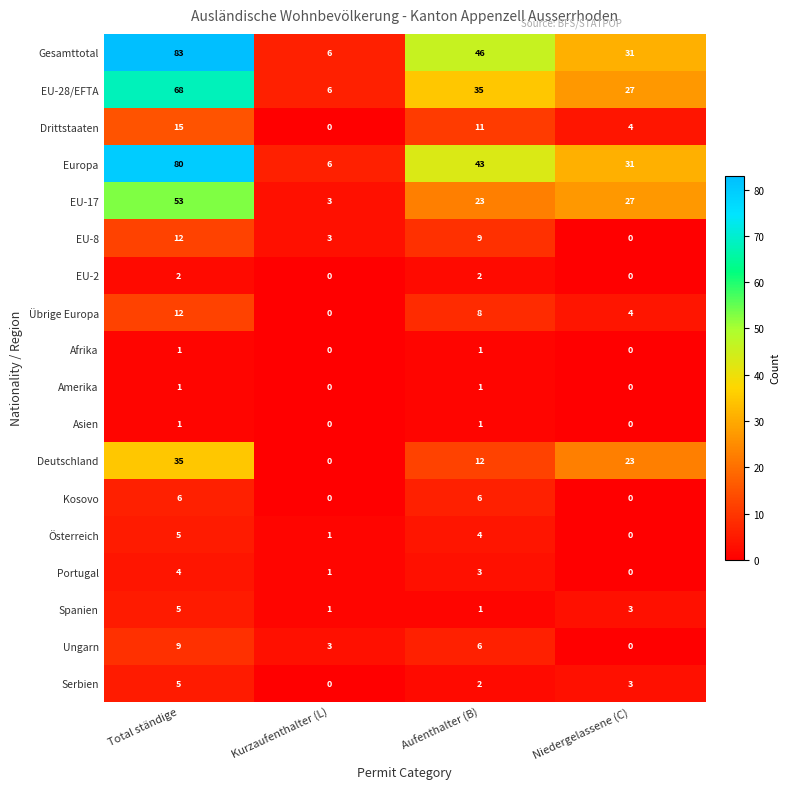

Which category has the highest value in the Serbien series?

Total ständige